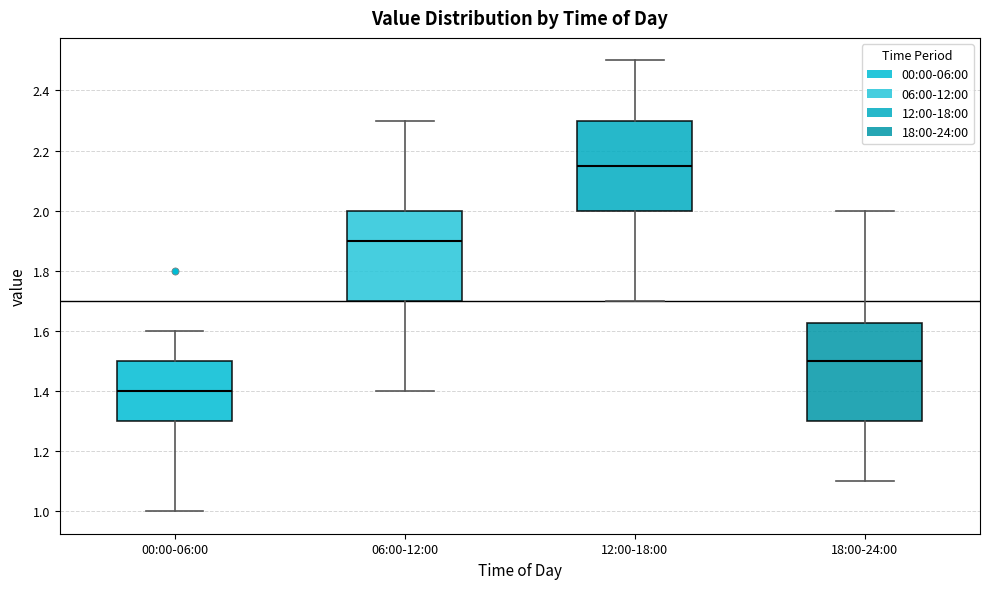

Reading left to right, read every box against the y-axis: the position of its median line, the range the box covers, and the ends of its whiskers. The values are not printed on the chart, so give them approximately, as read against the axis.

00:00-06:00: median 1.40, box 1.30 to 1.50, whiskers 1.00 to 1.60
06:00-12:00: median 1.90, box 1.70 to 2.00, whiskers 1.40 to 2.30
12:00-18:00: median 2.16, box 2.00 to 2.30, whiskers 1.70 to 2.50
18:00-24:00: median 1.50, box 1.30 to 1.62, whiskers 1.10 to 2.00